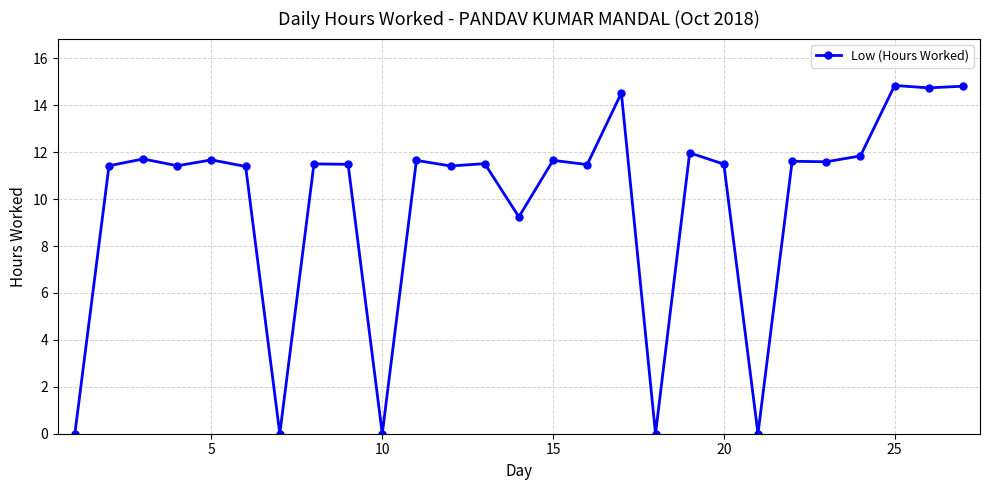

What is the value of the 15th point from the left?

11.7